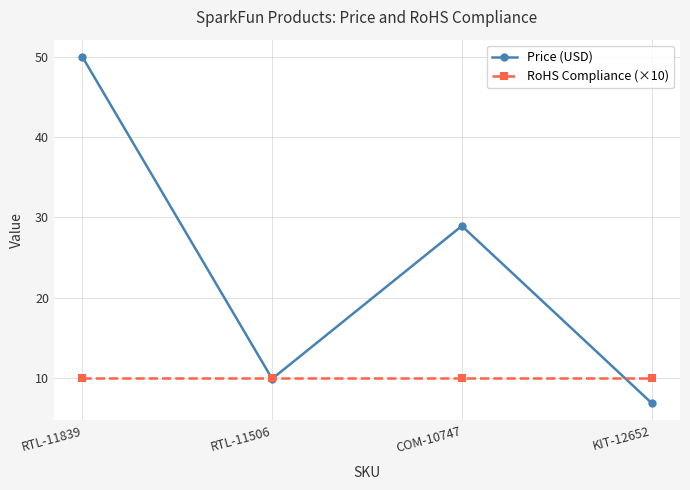

What are all the series names shown in the legend?

Price (USD), RoHS Compliance (×10)